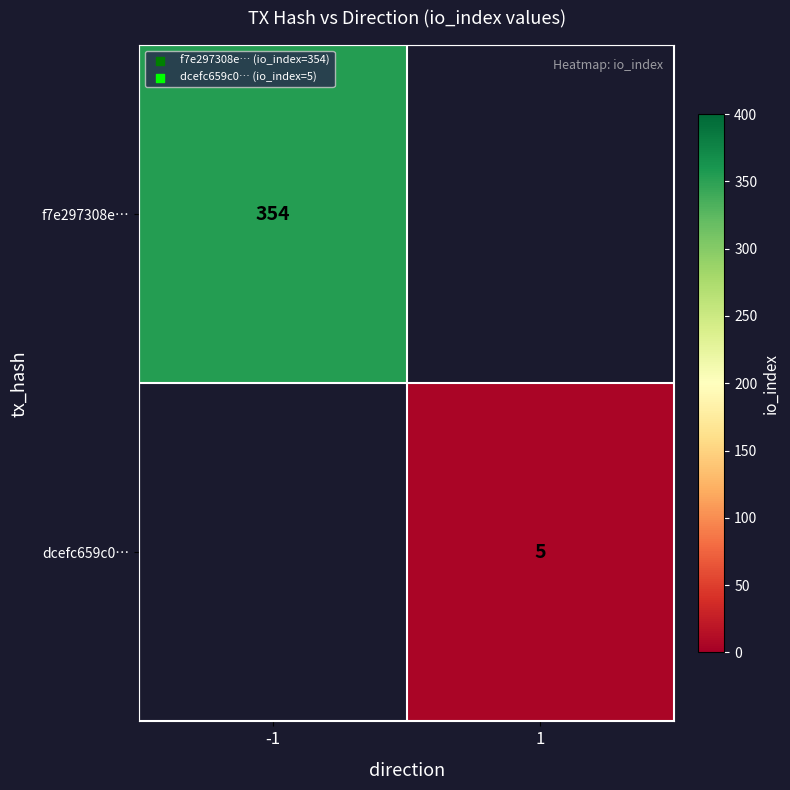

True or false: f7e297308e… has a value of 354 at -1.

True